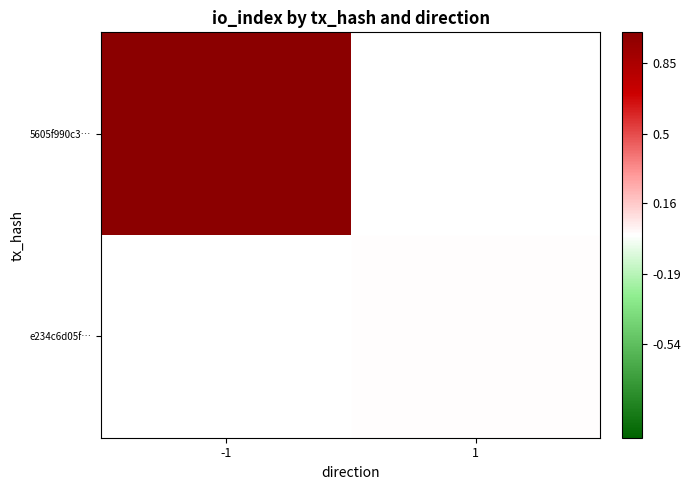

Which series has the largest range (max minus min)?

5605f990c3…